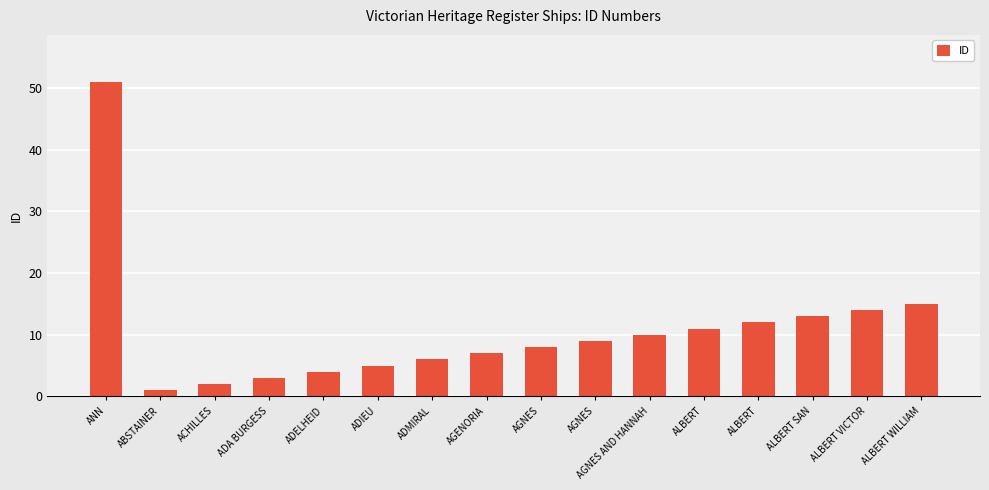

Which has a higher value, ALBERT WILLIAM or AGNES AND HANNAH?

ALBERT WILLIAM